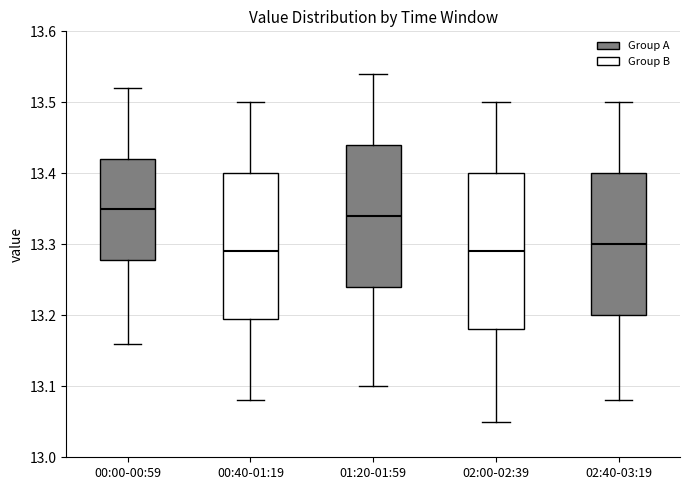

Reading left to right, transcribe this box plot: for each box, give where its median line is, the range the box spans, and where its two whiskers end, as read against the y-axis. The values are not printed on the chart, so give them approximately, as read against the axis.

00:00-00:59: median 13.35, box 13.28 to 13.42, whiskers 13.16 to 13.52
00:40-01:19: median 13.29, box 13.20 to 13.40, whiskers 13.08 to 13.50
01:20-01:59: median 13.34, box 13.24 to 13.44, whiskers 13.10 to 13.54
02:00-02:39: median 13.29, box 13.18 to 13.40, whiskers 13.05 to 13.50
02:40-03:19: median 13.30, box 13.20 to 13.40, whiskers 13.08 to 13.50